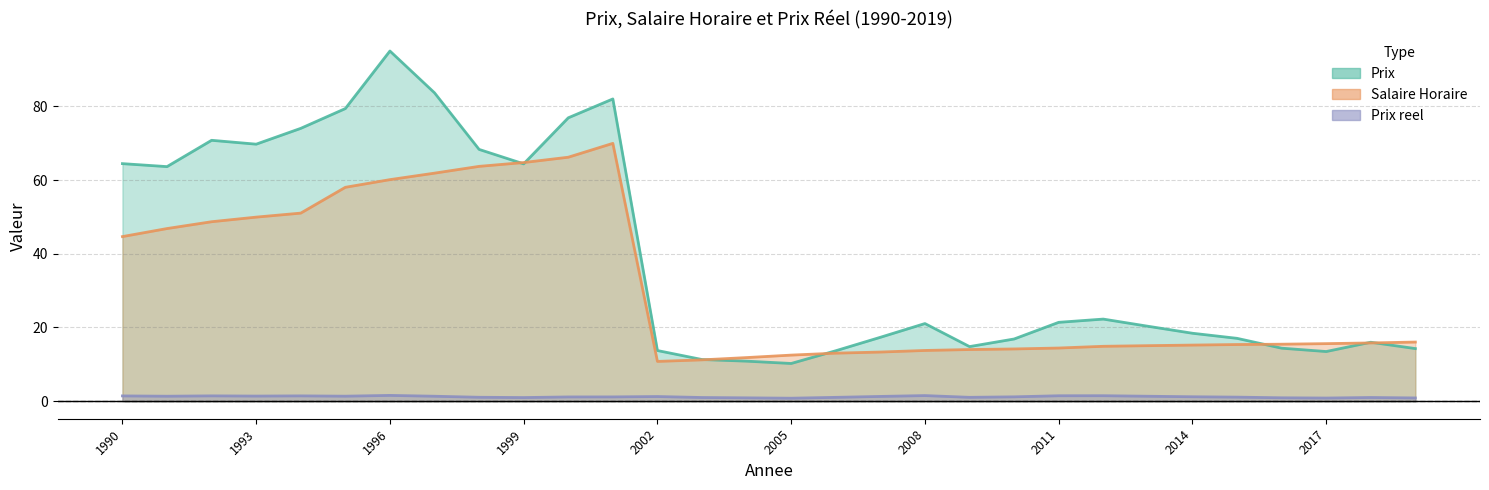

Reading left to right, transcribe all the data shown in this chart.

Prix: 1990=64.5	1991=63.6	1992=70.8	1993=69.7	1994=74.0	1995=79.4	1996=95.0	1997=83.7	1998=68.3	1999=64.4	2000=76.9	2001=82.0	2002=13.8	2003=11.3	2004=10.9	2005=10.2	2006=13.7	2007=17.3	2008=21.1	2009=14.8	2010=16.9	2011=21.4	2012=22.3	2013=20.3	2014=18.4	2015=17.1	2016=14.4	2017=13.5	2018=16.0	2019=14.3
Salaire Horaire: 1990=44.7	1991=46.8	1992=48.7	1993=49.9	1994=51.0	1995=58.0	1996=60.1	1997=61.9	1998=63.7	1999=64.8	2000=66.2	2001=70.0	2002=10.8	2003=11.2	2004=11.8	2005=12.5	2006=13.0	2007=13.3	2008=13.8	2009=14.0	2010=14.2	2011=14.4	2012=14.9	2013=15.1	2014=15.2	2015=15.4	2016=15.5	2017=15.6	2018=15.8	2019=16.1
Prix reel: 1990=1.4	1991=1.4	1992=1.5	1993=1.4	1994=1.5	1995=1.4	1996=1.6	1997=1.4	1998=1.1	1999=1.0	2000=1.2	2001=1.2	2002=1.3	2003=1.0	2004=0.9	2005=0.8	2006=1.0	2007=1.3	2008=1.5	2009=1.1	2010=1.2	2011=1.5	2012=1.5	2013=1.3	2014=1.2	2015=1.1	2016=0.9	2017=0.9	2018=1.0	2019=0.9